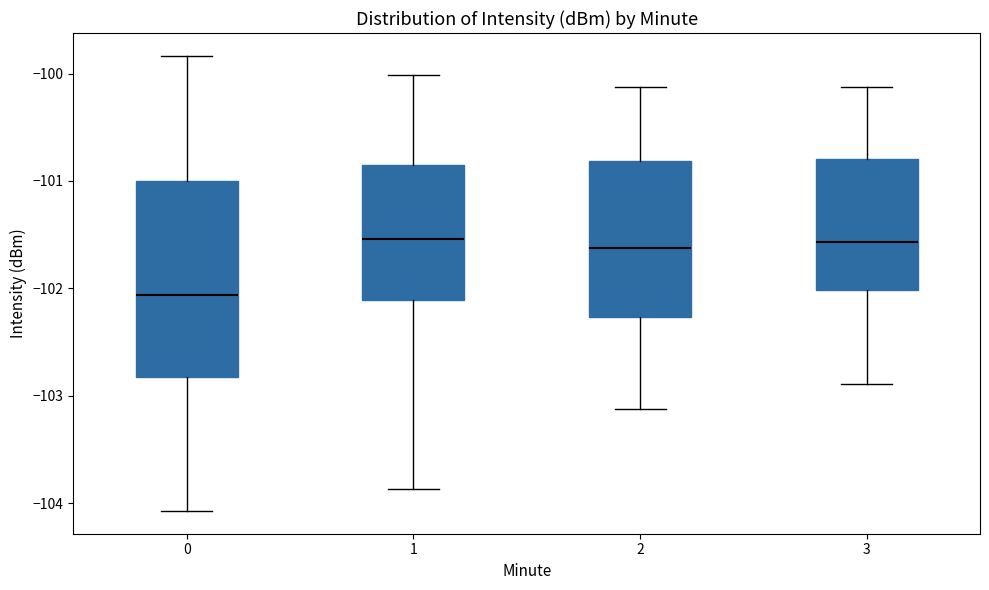

Reading left to right, read every box against the y-axis: the position of its median line, the range the box covers, and the ends of its whiskers. The values are not printed on the chart, so give them approximately, as read against the axis.

0: median -102.1, box -102.8 to -101.0, whiskers -104.1 to -99.8
1: median -101.5, box -102.1 to -100.9, whiskers -103.9 to -100.0
2: median -101.6, box -102.3 to -100.8, whiskers -103.1 to -100.1
3: median -101.6, box -102.0 to -100.8, whiskers -102.9 to -100.1